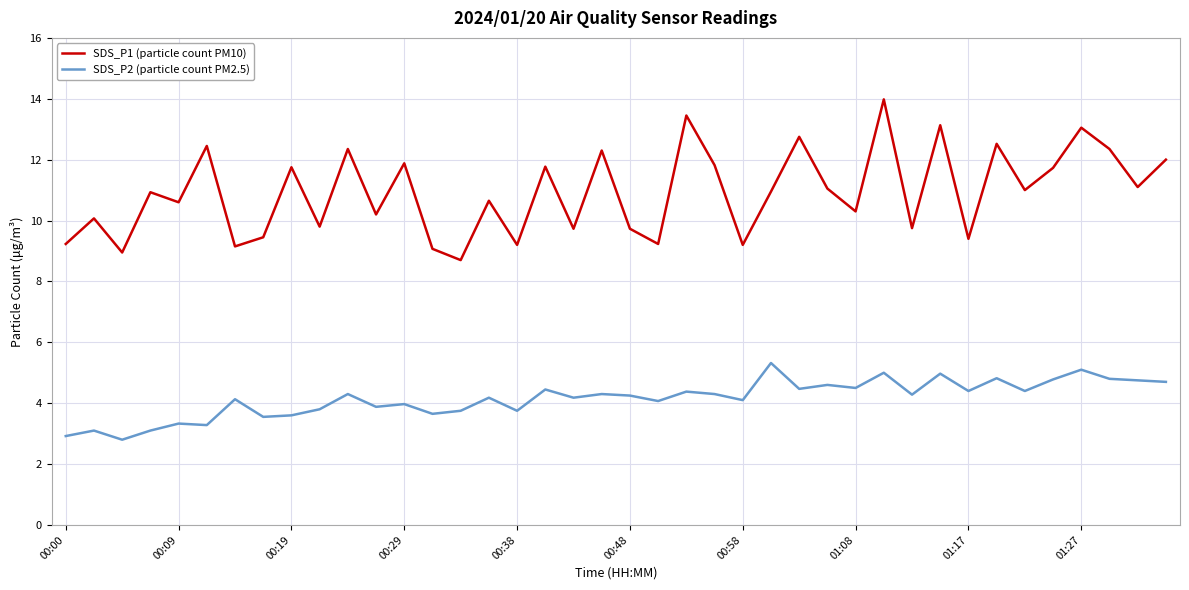

True or false: SDS_P2 (particle count PM2.5) and SDS_P1 (particle count PM10) intersect in this chart.

False